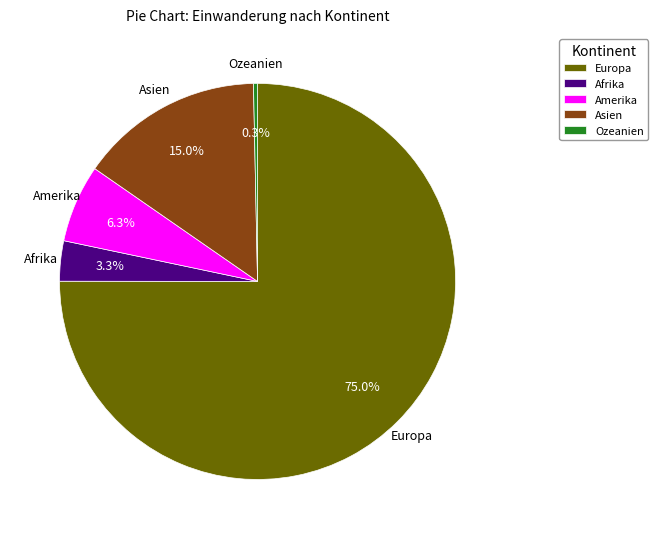

Does any single category account for the majority?

Yes